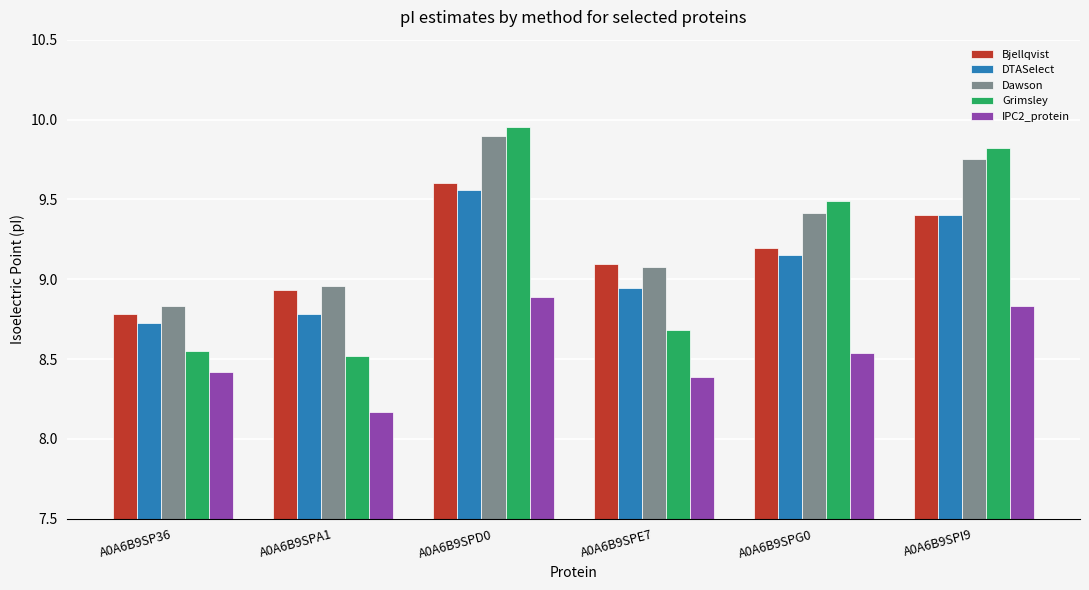

What is the minimum value for Dawson?

8.8